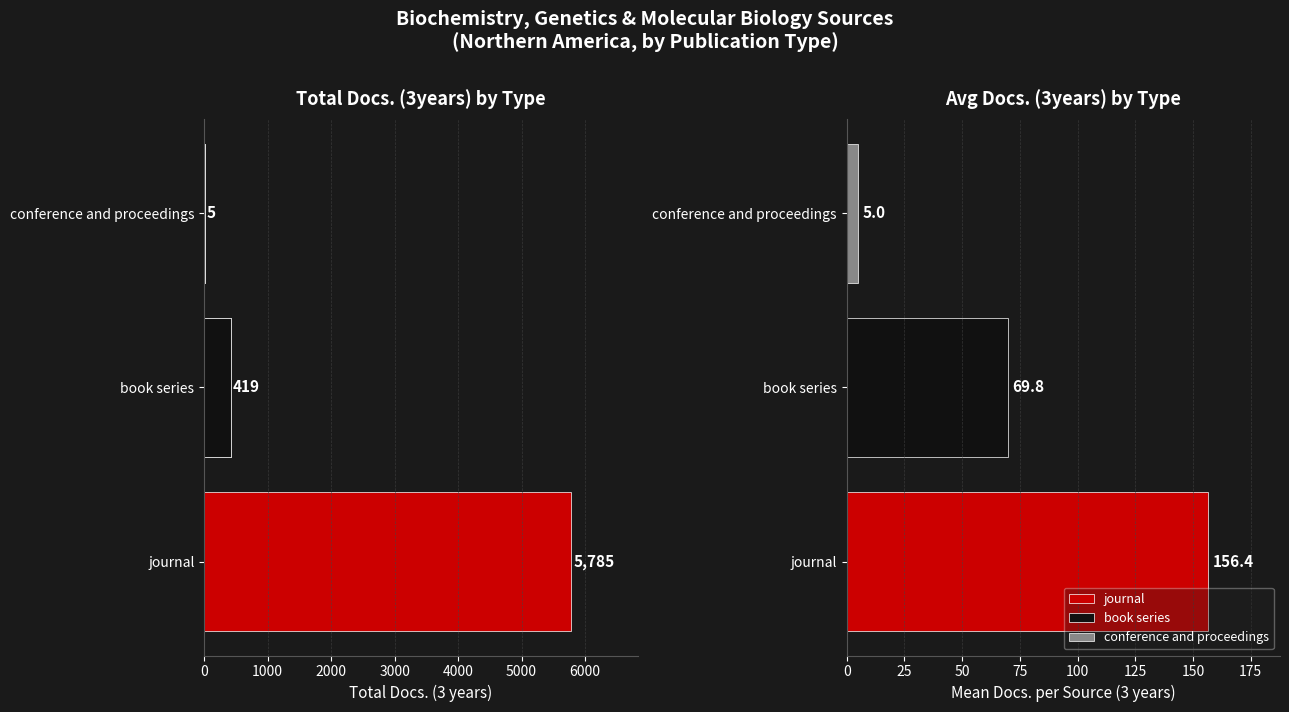

What is the average value?

2070